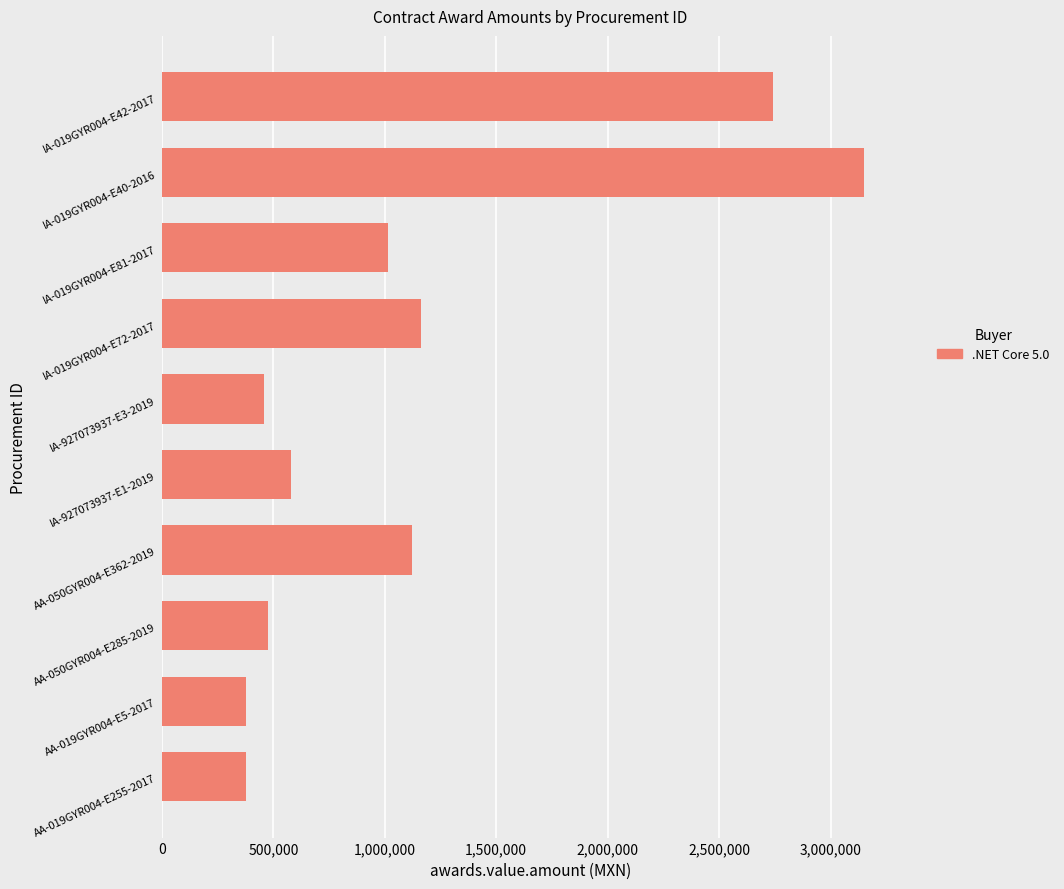

Count the number of data series in this chart.

1